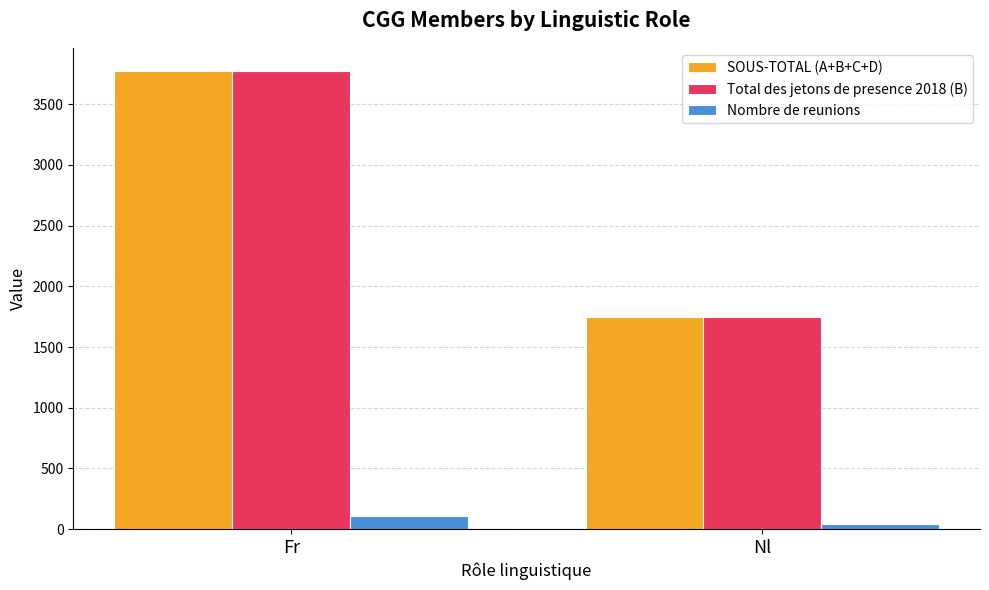

At which category is the sum across all series the highest?

Fr